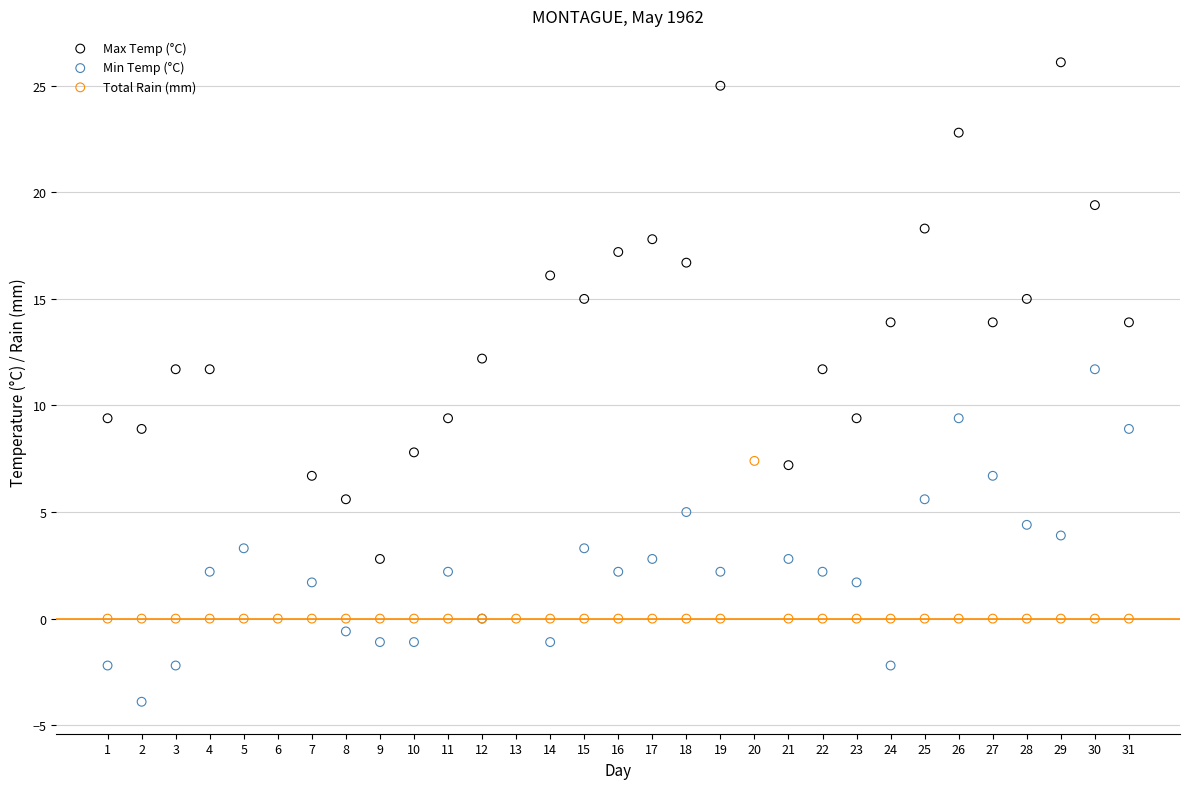

Which series has the widest spread of Y values?

Max Temp (°C)